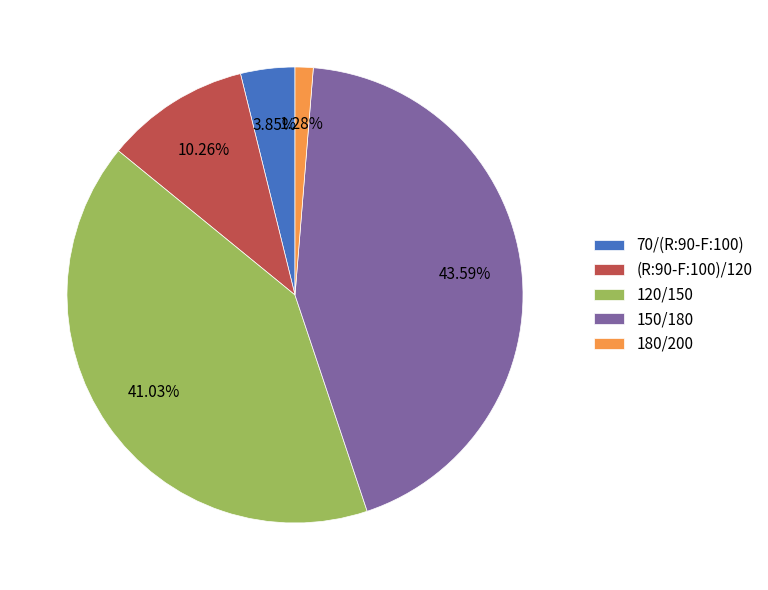

Which has a higher value, (R:90-F:100)/120 or 180/200?

(R:90-F:100)/120